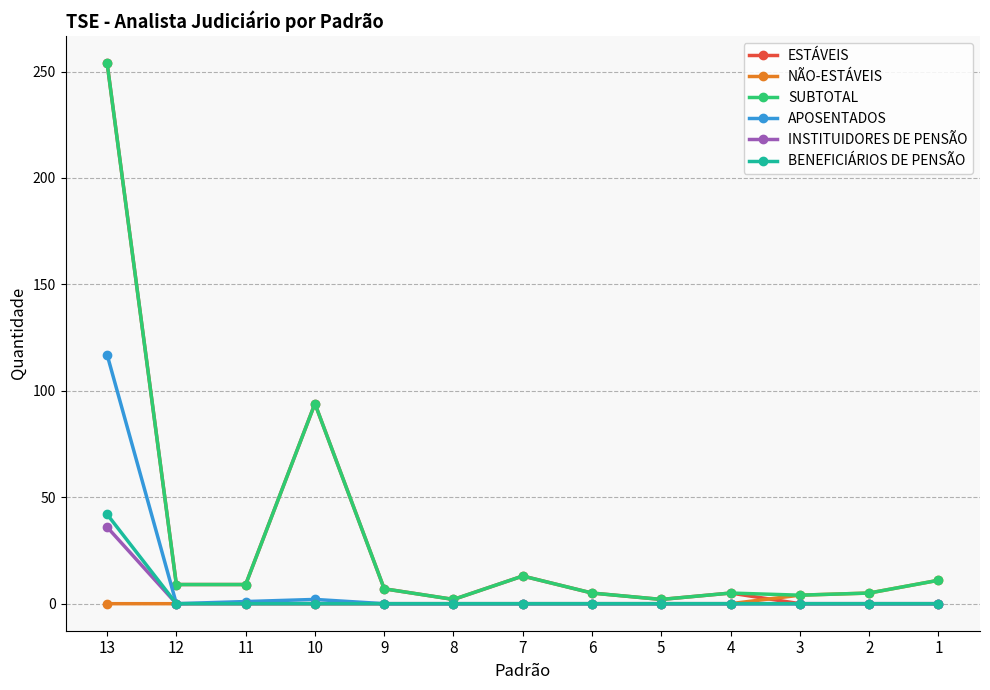

Is the value of ESTÁVEIS at 11 greater than the value of NÃO-ESTÁVEIS at 5?

Yes